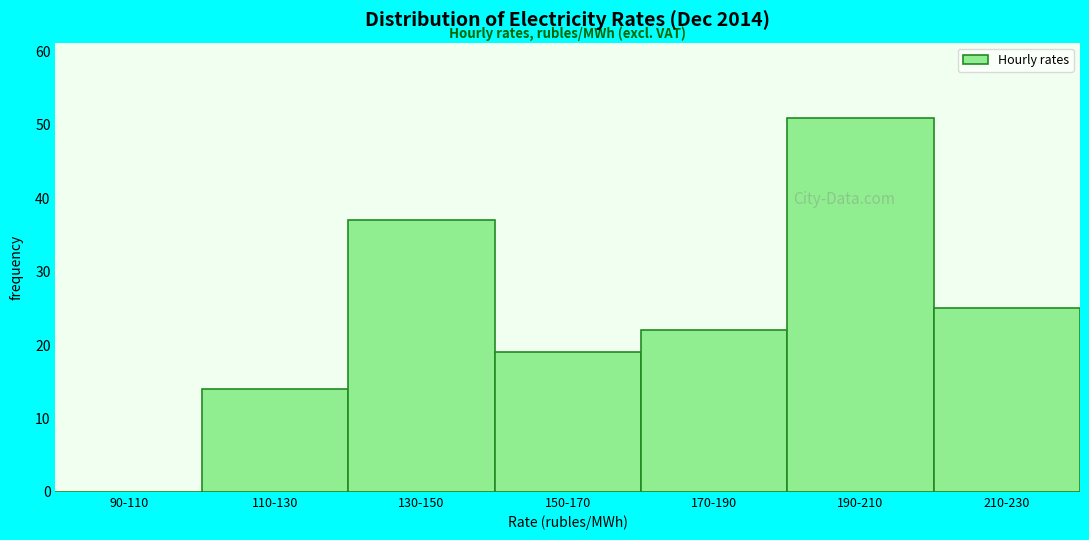

Reading right to left, extract all data points from this chart.

210-230=25	190-210=51	170-190=22	150-170=19	130-150=37	110-130=14	90-110=0